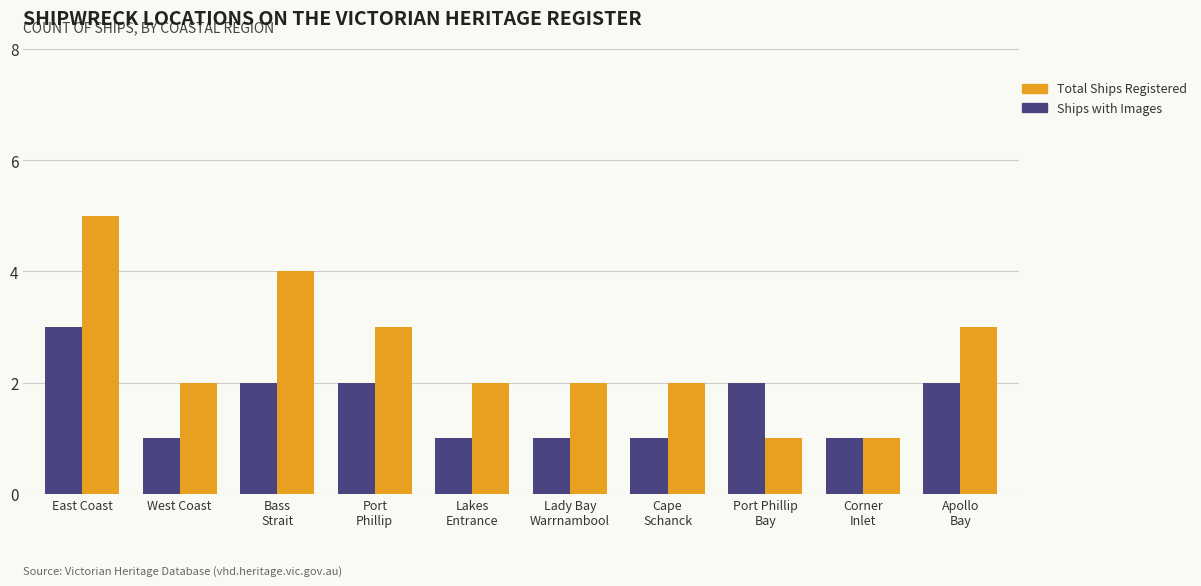

How many bars are there in each group?

2